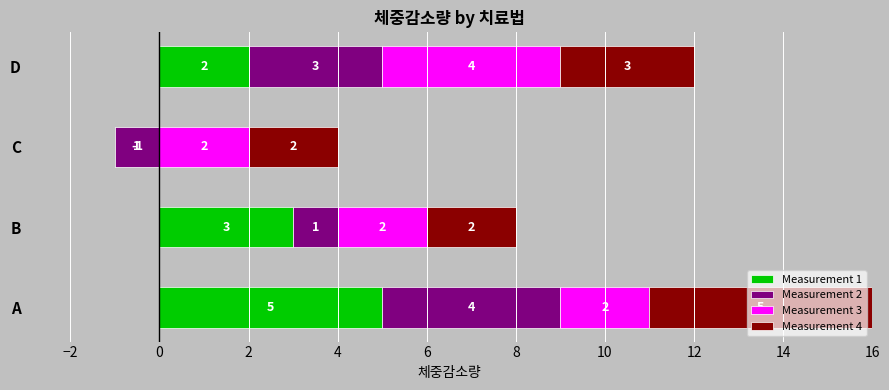

What is the smallest value displayed?

-1